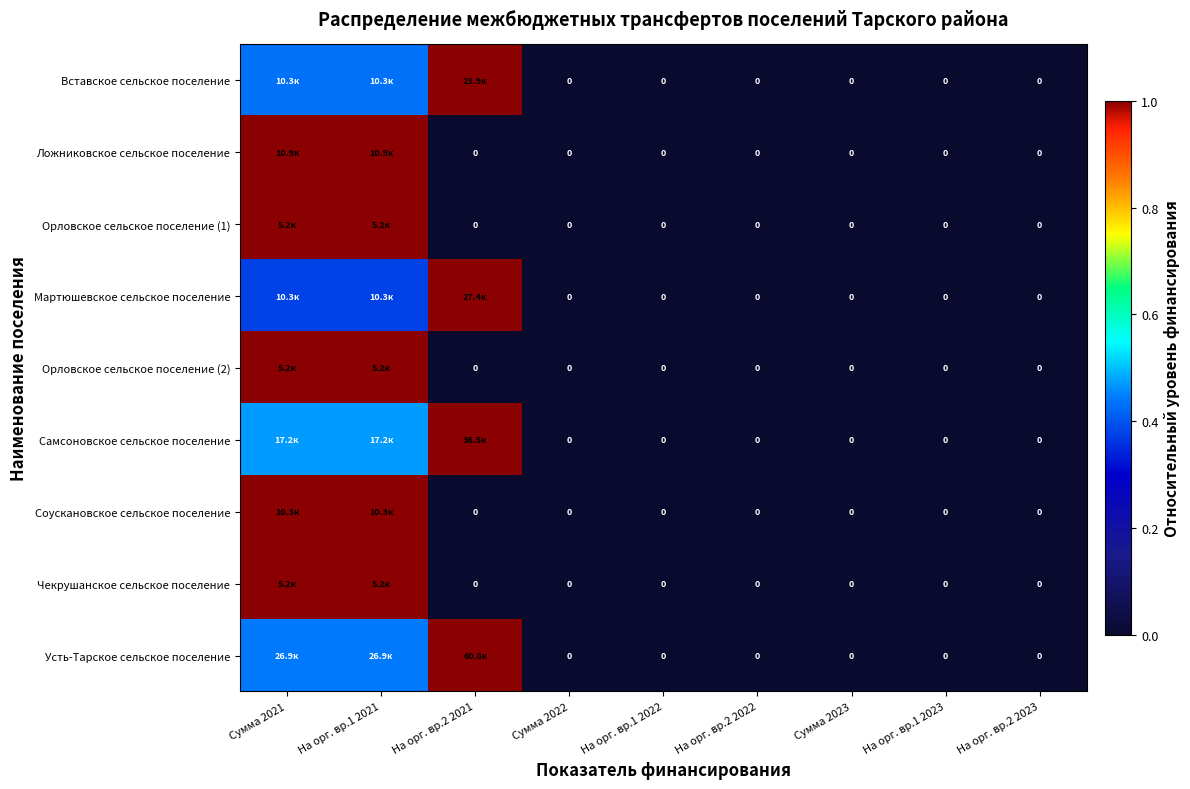

What is the approximate value of Соускановское сельское поселение at На орг. вр.1 2021?

1.0